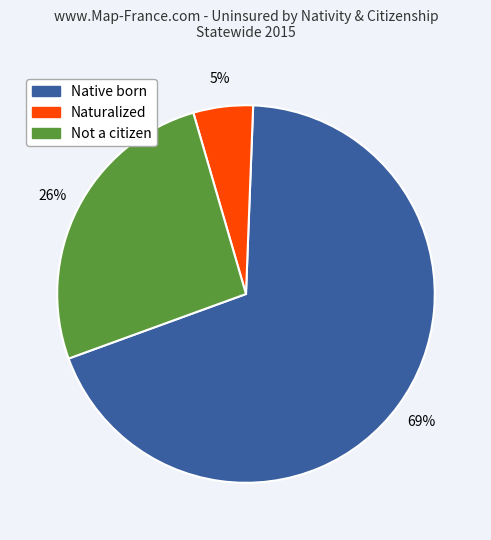

Is there a majority slice in this chart?

Yes